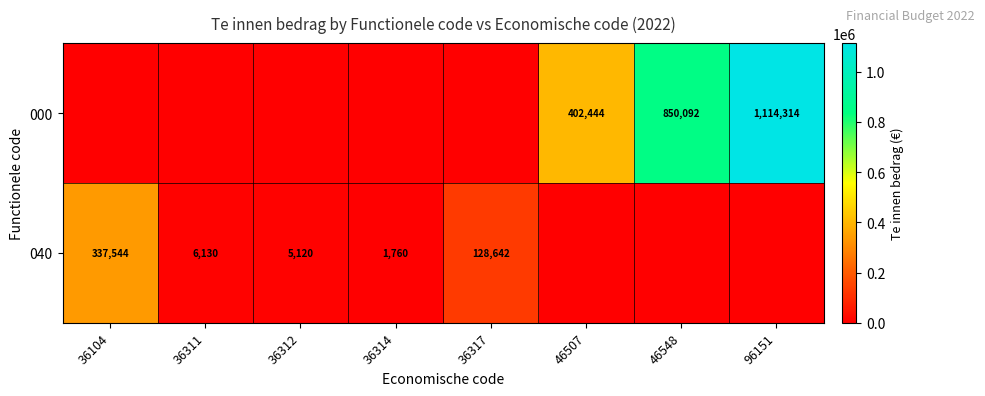

The value of 040 at 36311 is 2853. True or false?

False